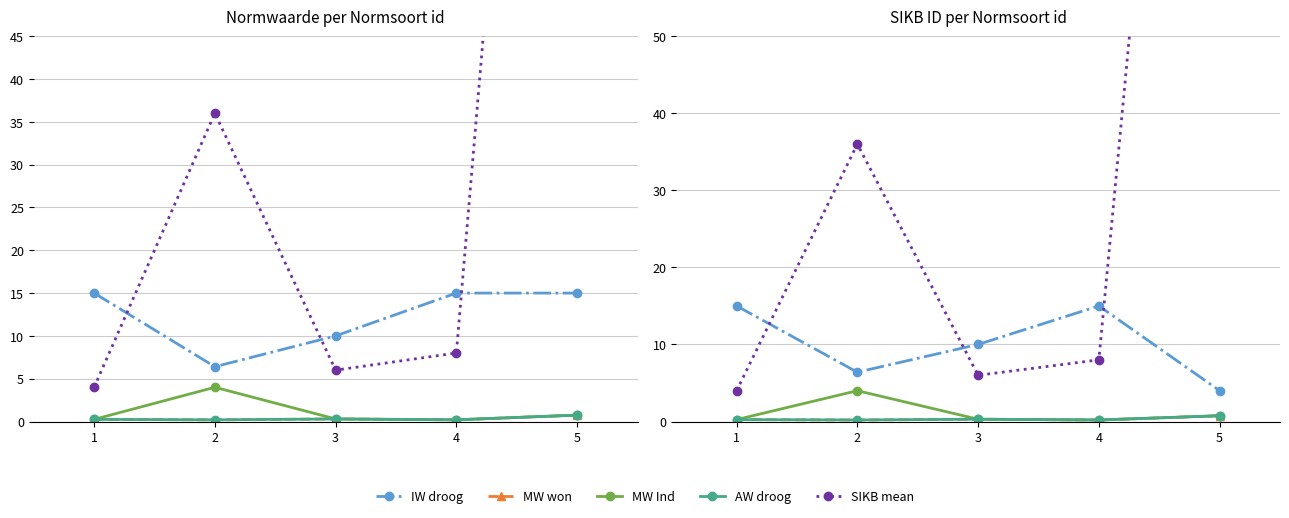

How many lines are shown in the chart?

5